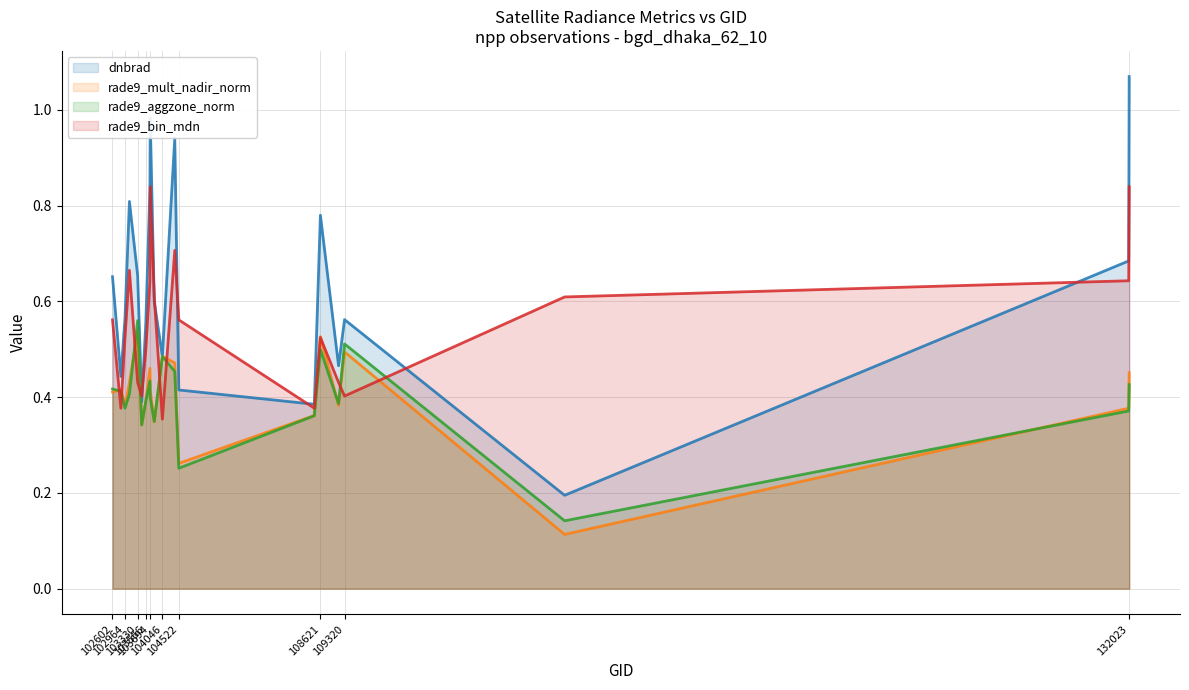

True or false: rade9_mult_nadir_norm (line) and rade9_bin_mdn (line) intersect in this chart.

True